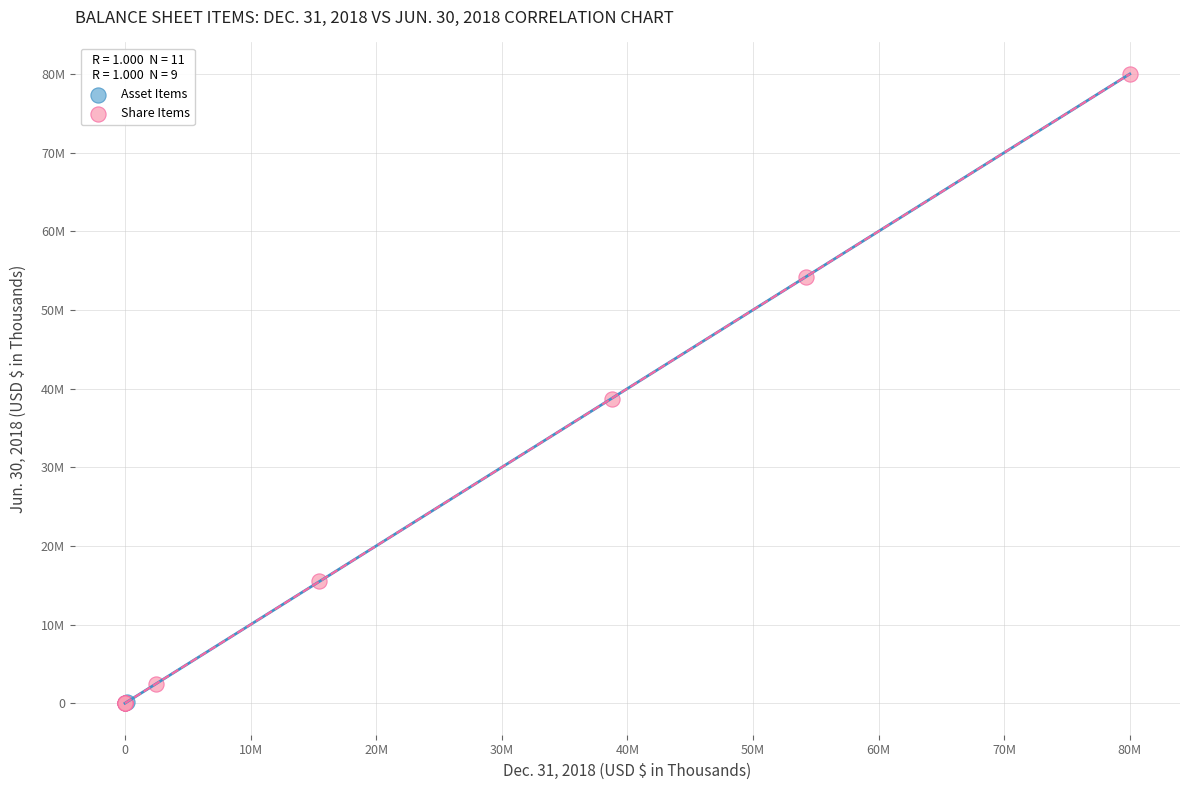

What are all the series names shown in the legend?

Asset Items, Share Items